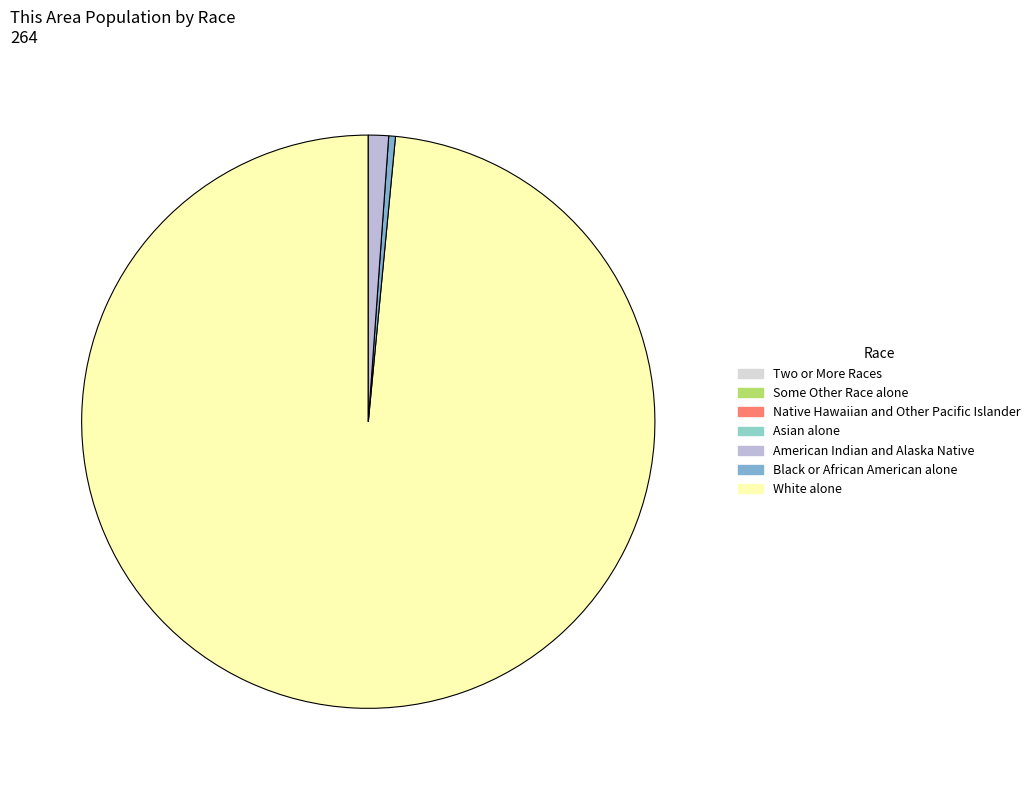

Is there a majority slice in this chart?

Yes